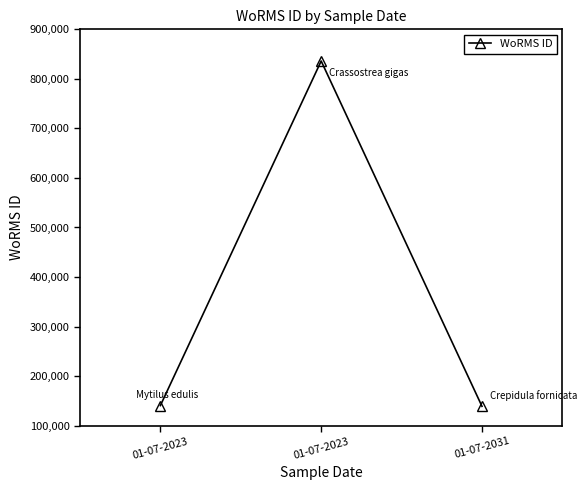

What is the maximum value shown in the chart?

836033